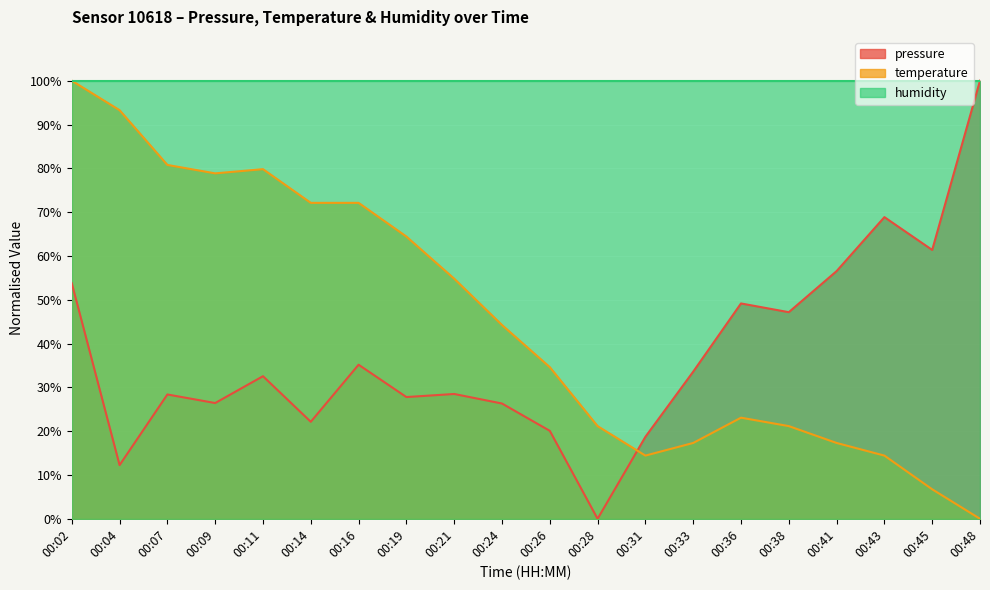

Between which two adjacent categories do temperature and pressure first intersect?

00:28 and 00:31